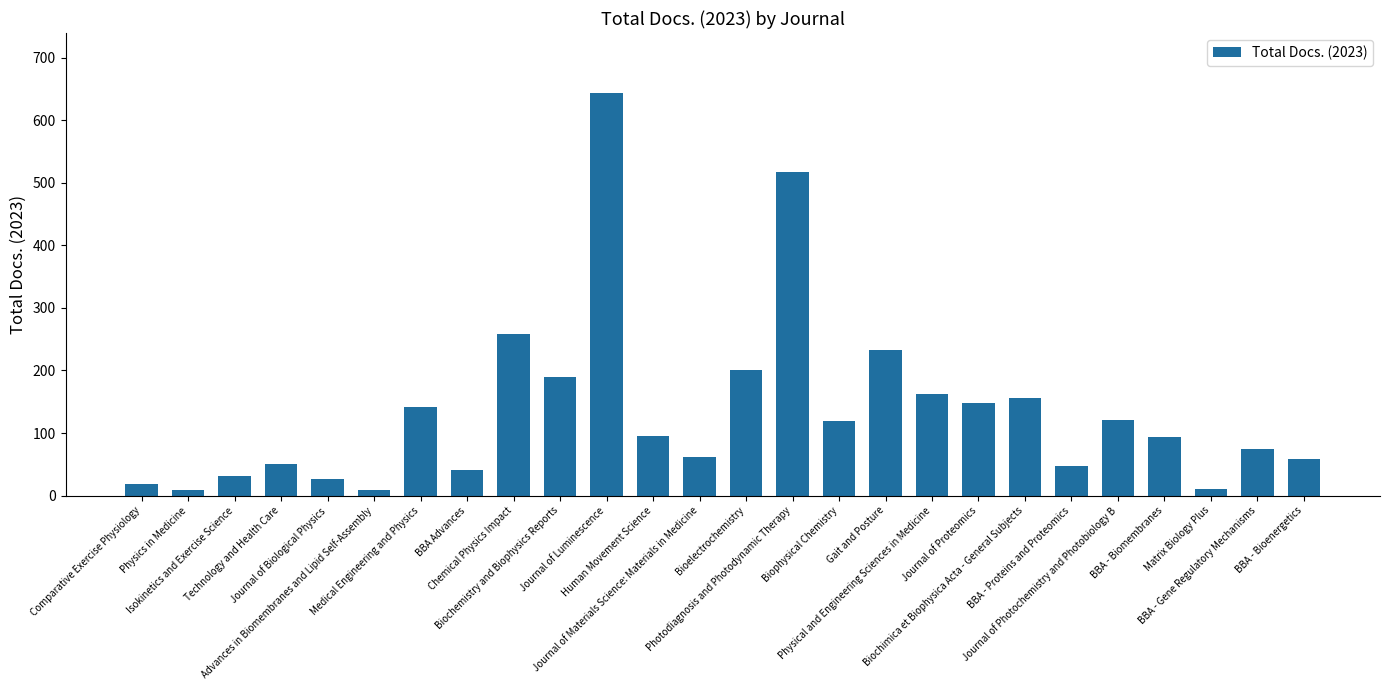

What is the value of the 9th bar from the left?

259